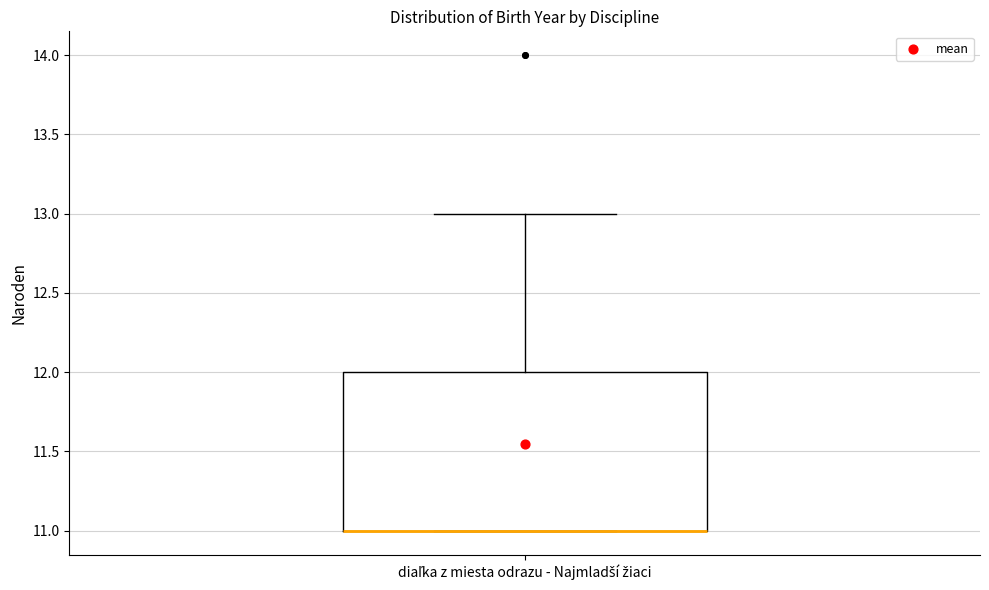

Read this box plot against the y-axis: the position of the median line, the range covered by the box, and the ends of both whiskers. The values are not printed on the chart, so give them approximately, as read against the axis.

median 11 (drawn on the box's lower edge), box 11 to 12, whiskers 11 to 13